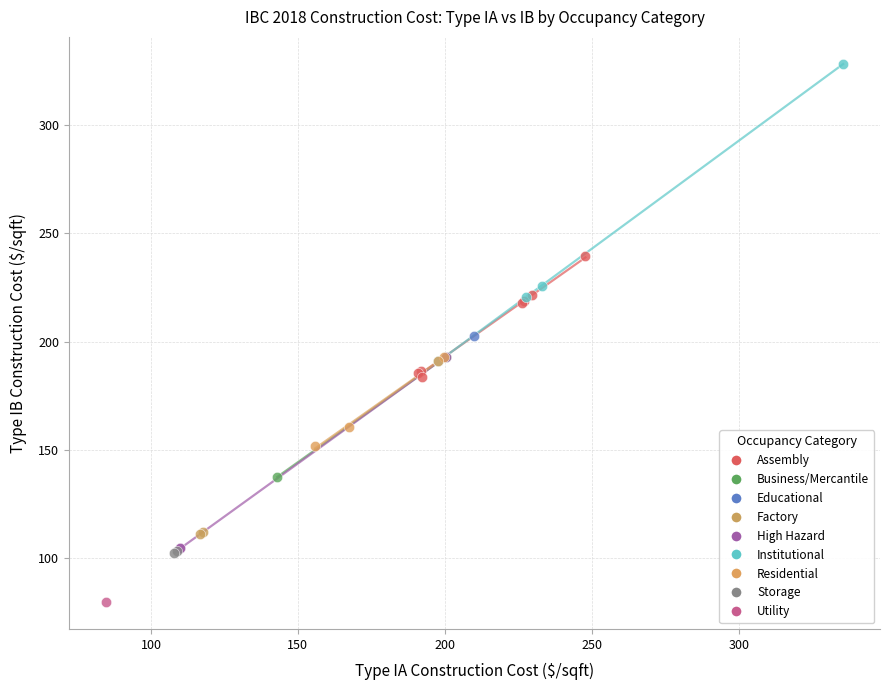

What are all the series names shown in the legend?

Assembly, Business/Mercantile, Educational, Factory, High Hazard, Institutional, Residential, Storage, Utility